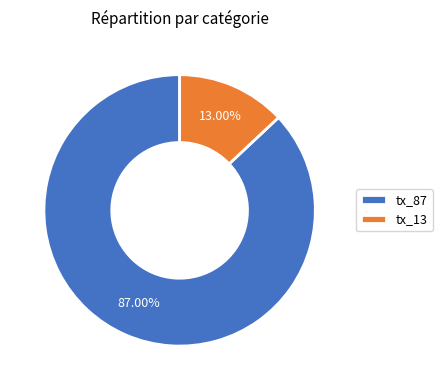

To the nearest percent, what portion does tx_87 represent?

87%